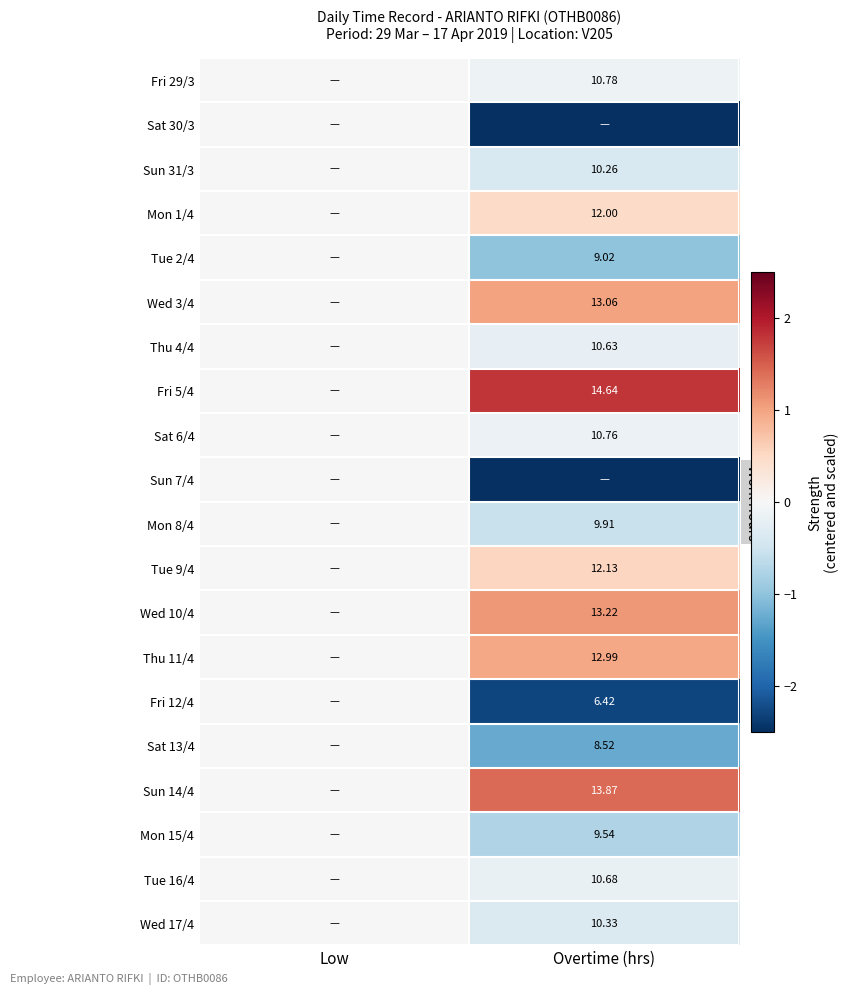

At how many categories does at least one series exceed 1?

1